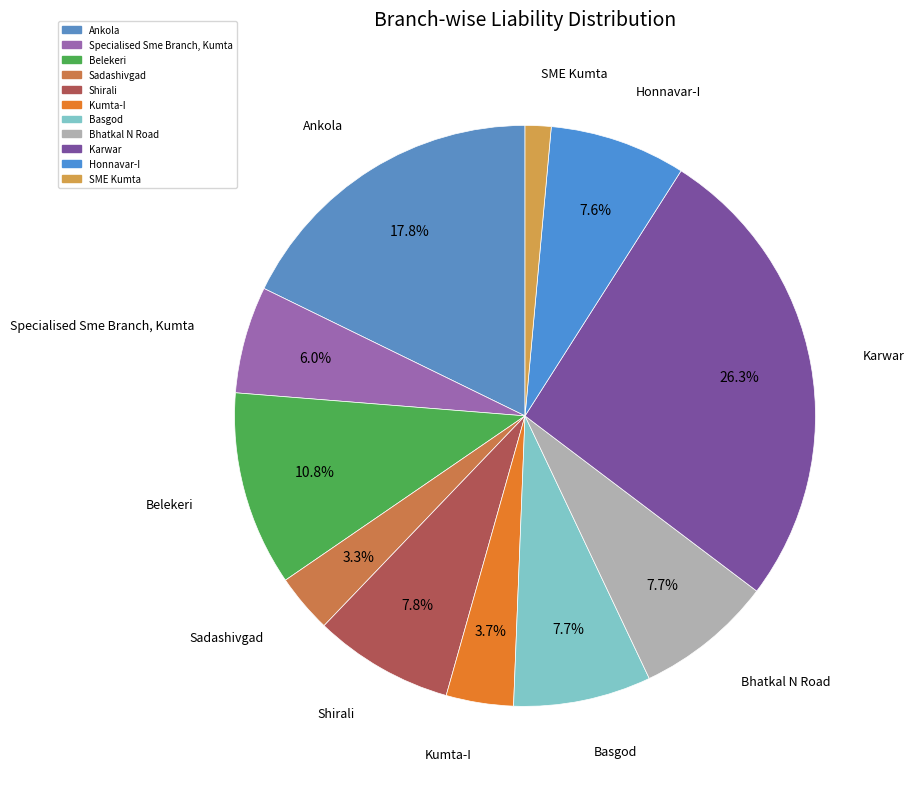

Count the number of slices in the pie.

11